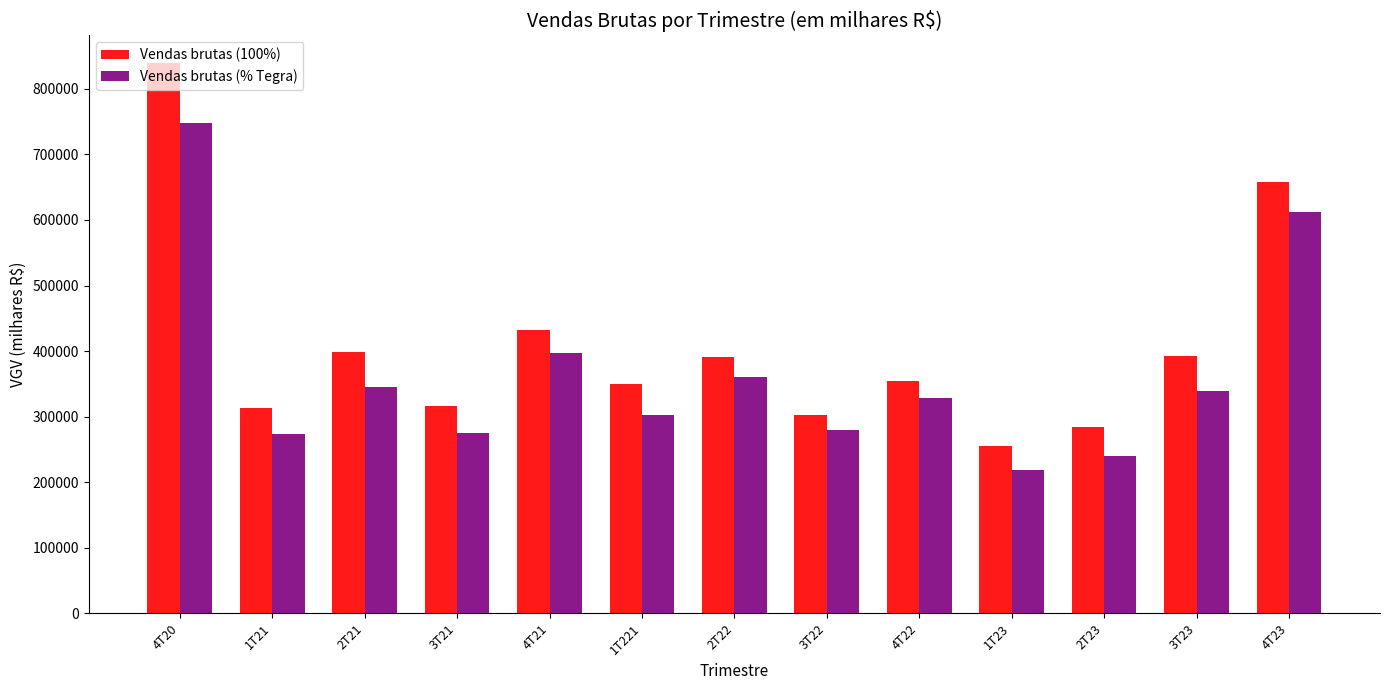

What position from the left is 1T21?

2